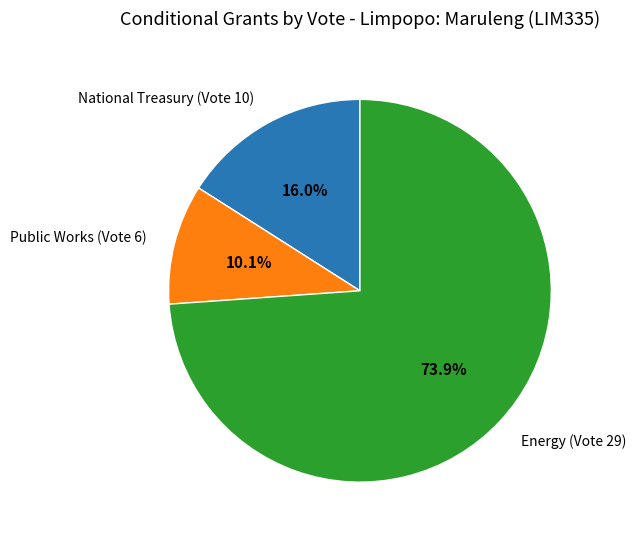

Is there a majority slice in this chart?

Yes